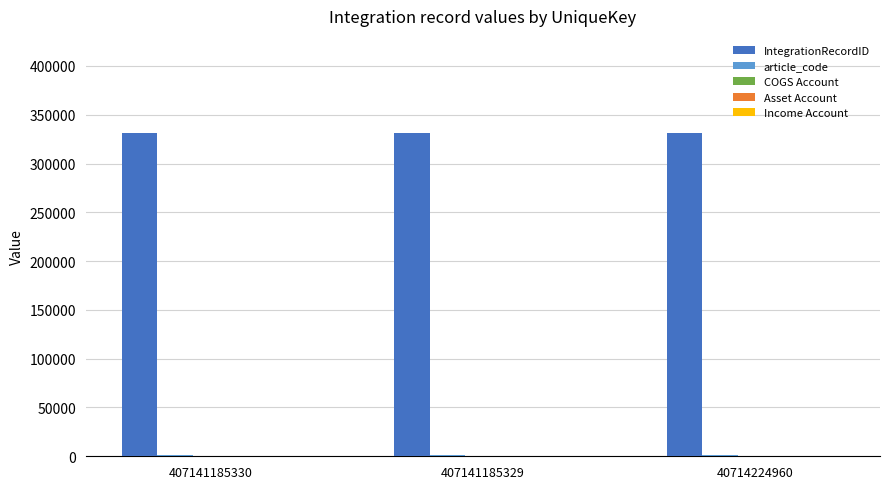

The value of IntegrationRecordID at 40714224960 is 331363. True or false?

True